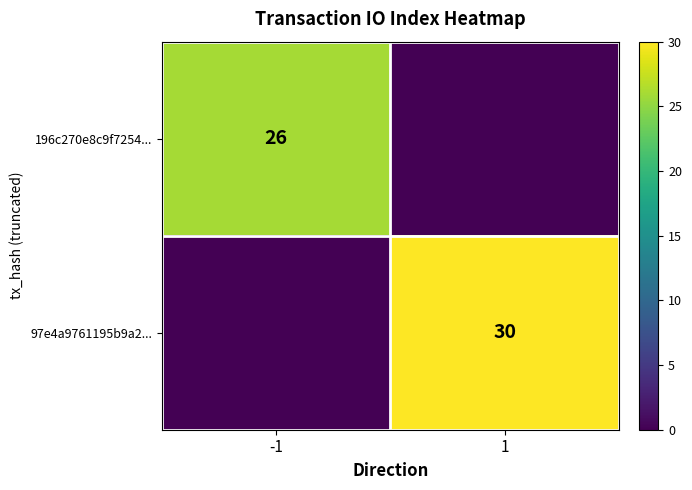

What is the sum of the 196c270e8c9f7254... values at 1 and -1?

26